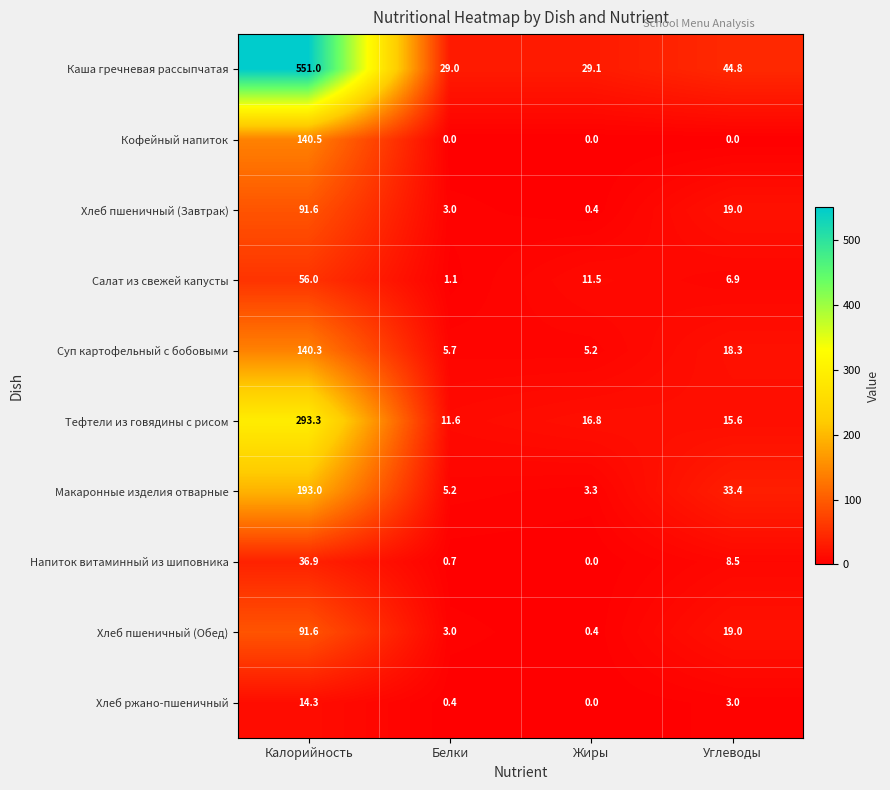

What is the maximum value for Хлеб пшеничный (Завтрак)?

91.6